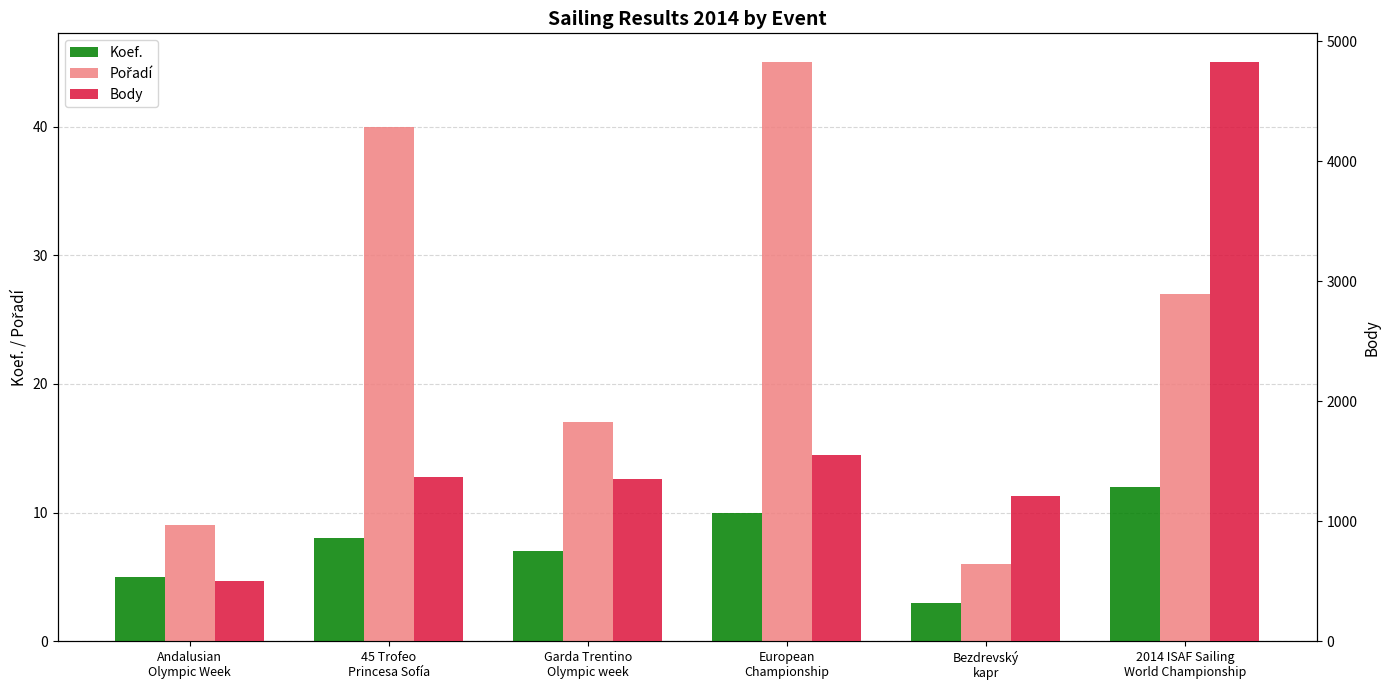

List the labels in order of Koef. value, smallest first.

Bezdrevský
kapr, Andalusian
Olympic Week, Garda Trentino
Olympic week, 45 Trofeo
Princesa Sofía, European
Championship, 2014 ISAF Sailing
World Championship